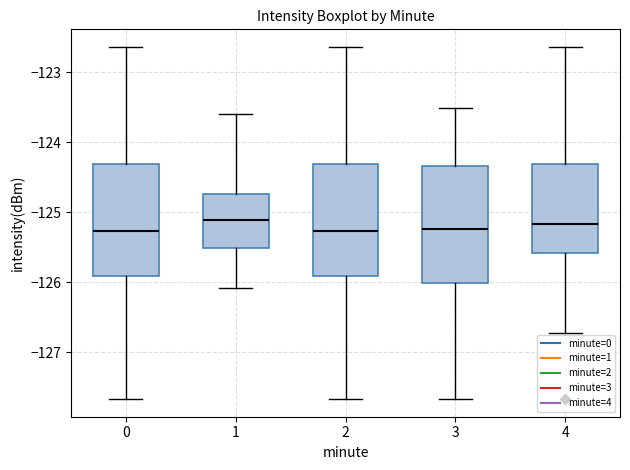

Reading left to right, read every box against the y-axis: the position of its median line, the range the box covers, and the ends of its whiskers. The values are not printed on the chart, so give them approximately, as read against the axis.

0: median -125.3, box -125.9 to -124.3, whiskers -127.7 to -122.6
1: median -125.1, box -125.5 to -124.7, whiskers -126.1 to -123.6
2: median -125.3, box -125.9 to -124.3, whiskers -127.7 to -122.6
3: median -125.2, box -126.0 to -124.3, whiskers -127.7 to -123.5
4: median -125.2, box -125.6 to -124.3, whiskers -126.7 to -122.6